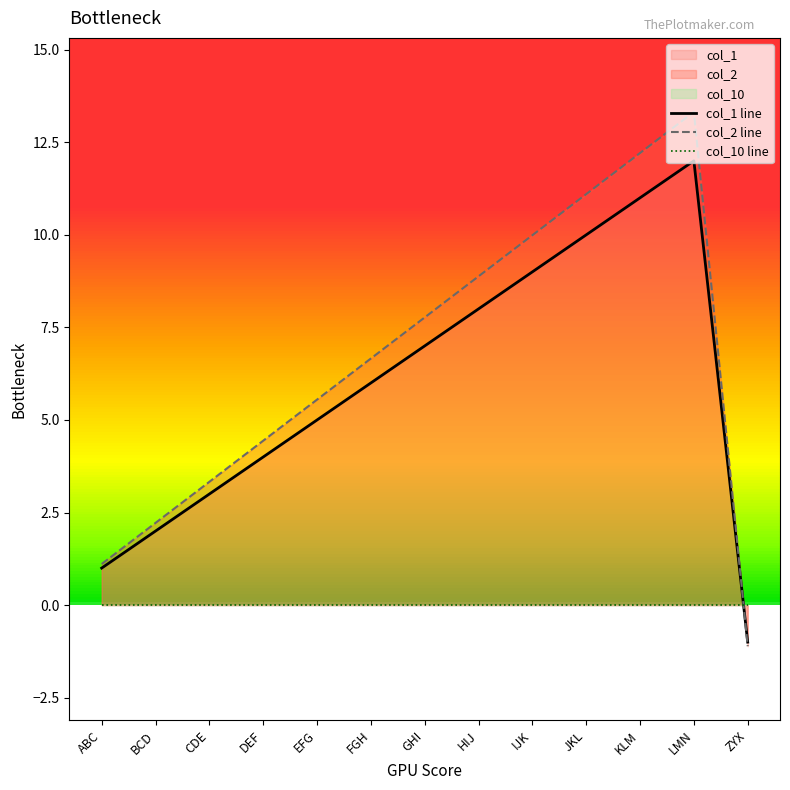

Which category has the lowest value across all series?

ZYX